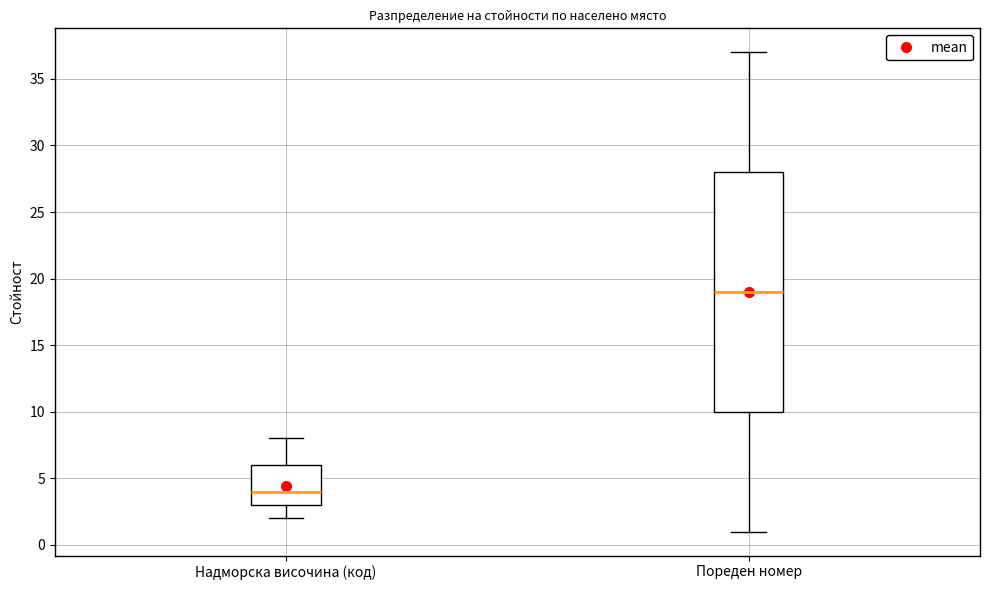

Reading left to right, read every box against the y-axis: the position of its median line, the range the box covers, and the ends of its whiskers. The values are not printed on the chart, so give them approximately, as read against the axis.

Надморска височина (код): median 4, box 3 to 6, whiskers 2 to 8
Пореден номер: median 19, box 10 to 28, whiskers 1 to 37